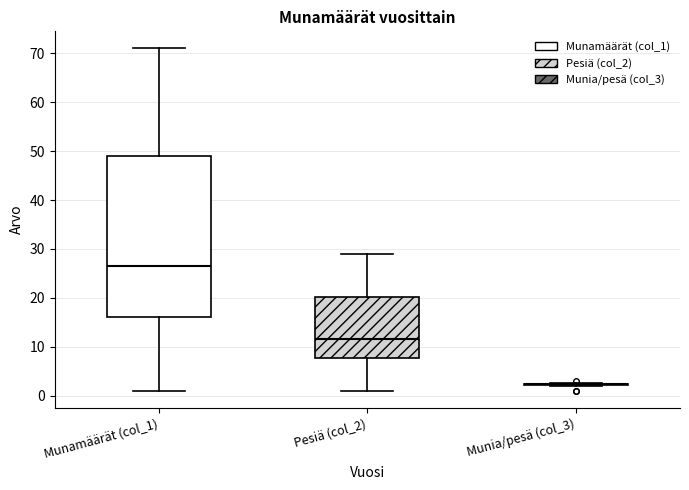

Where does the median line of the box for Munamäärät (col_1) sit on the y-axis? The values are not printed on the chart, so give them approximately, as read against the axis.

27